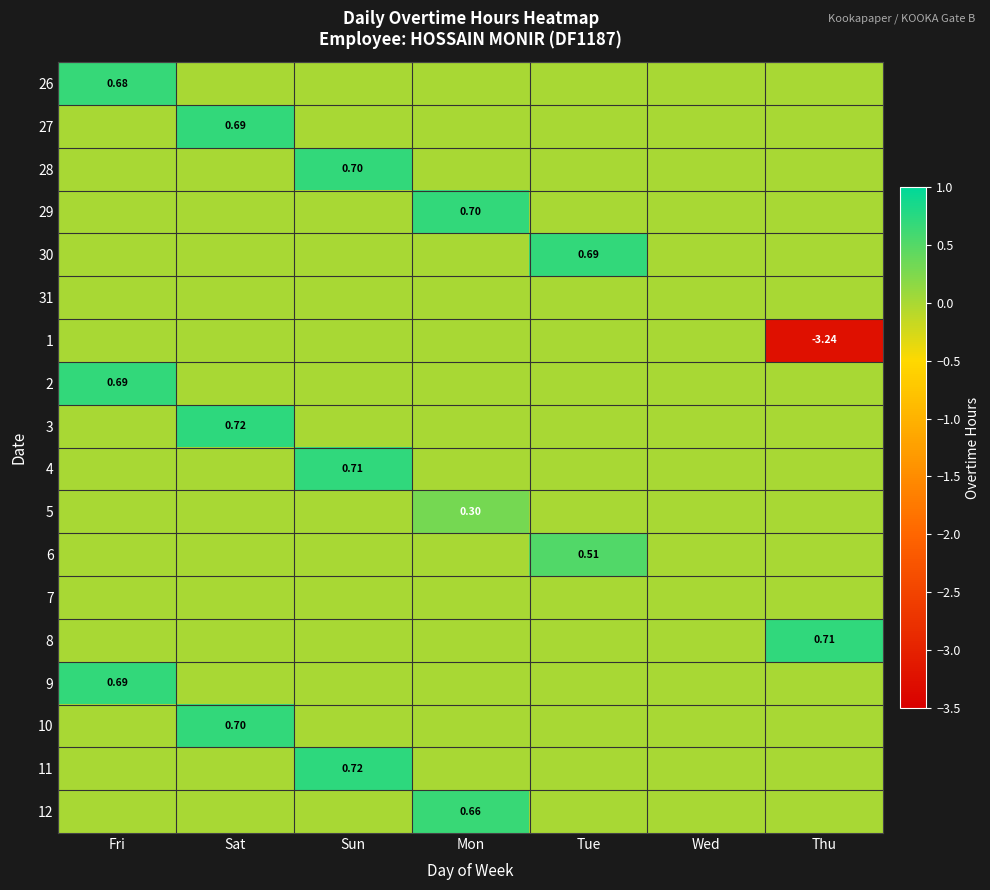

Which series has the largest range (max minus min)?

1